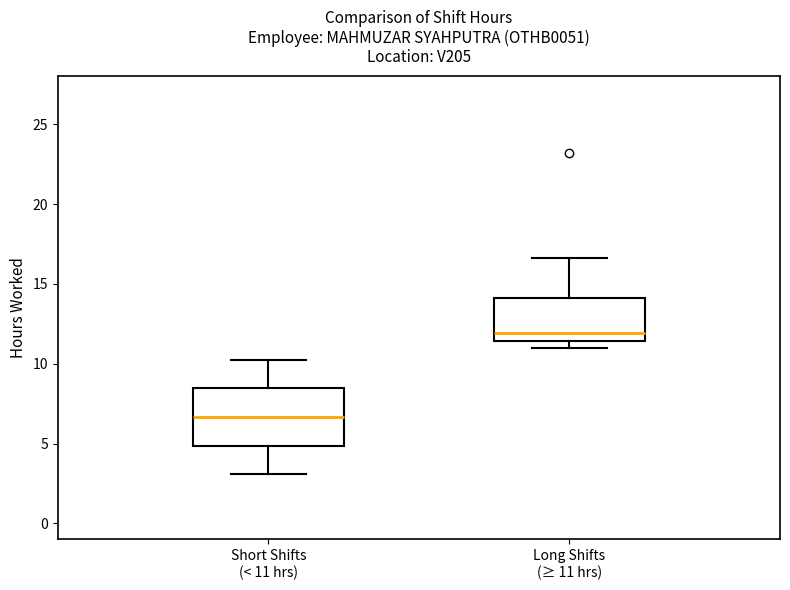

Which box has the lowest median line?

Short Shifts (< 11 hrs)